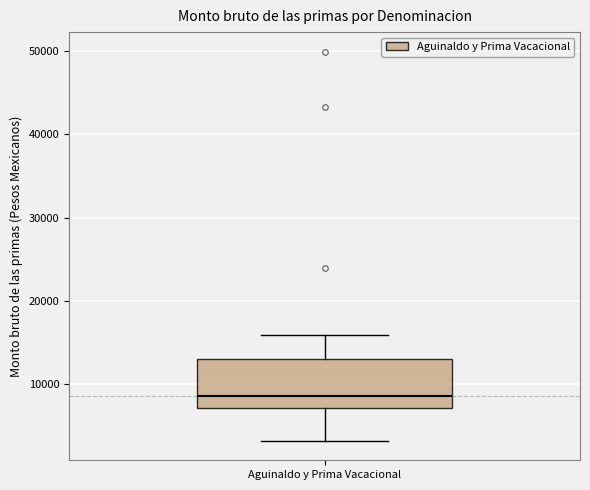

Where does the lower whisker of the box for Aguinaldo y Prima Vacacional end on the y-axis? The values are not printed on the chart, so give them approximately, as read against the axis.

3000